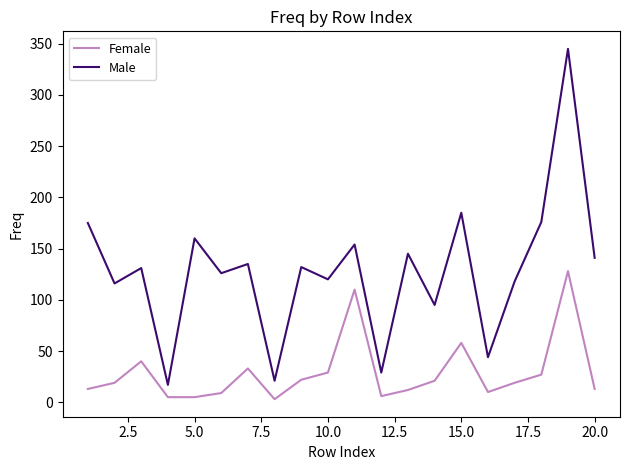

Rank the series by their average value, from highest to lowest.

Male, Female